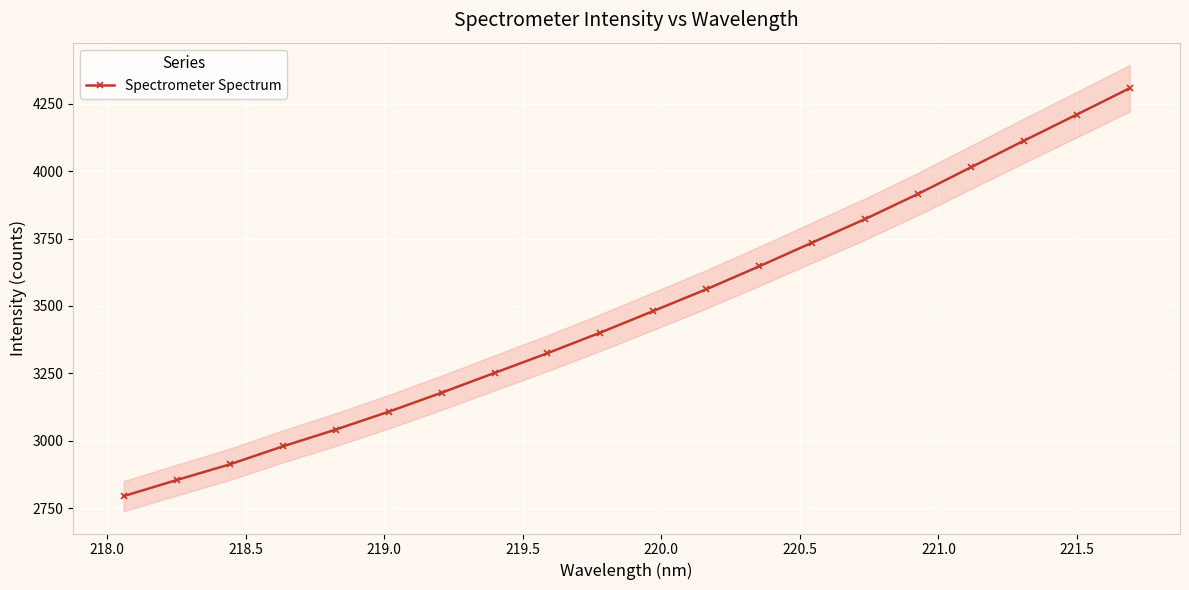

What is the average value?

3482.6